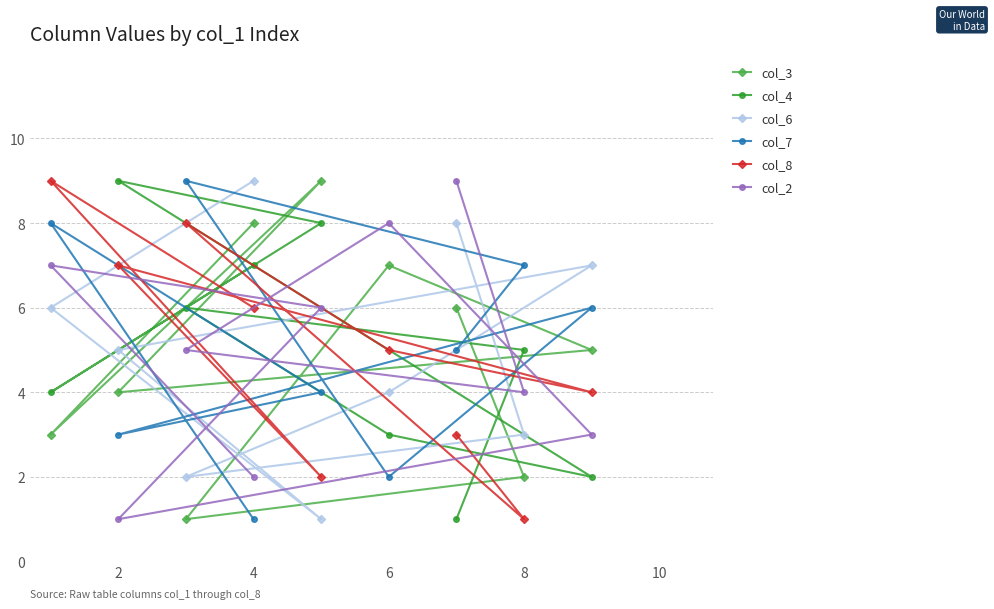

True or false: col_8 and col_2 intersect in this chart.

True